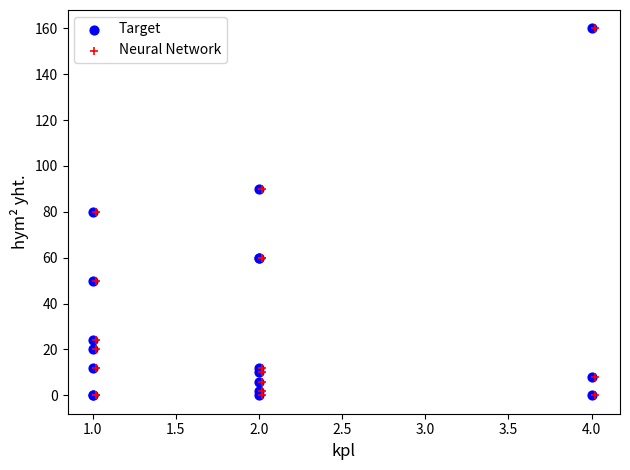

What are all the series names shown in the legend?

Target, Neural Network